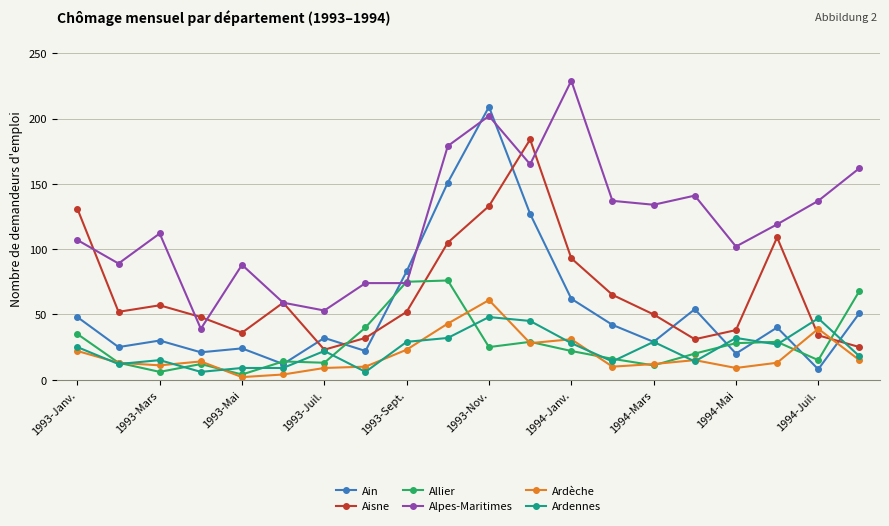

What is the minimum value for Ain?

8